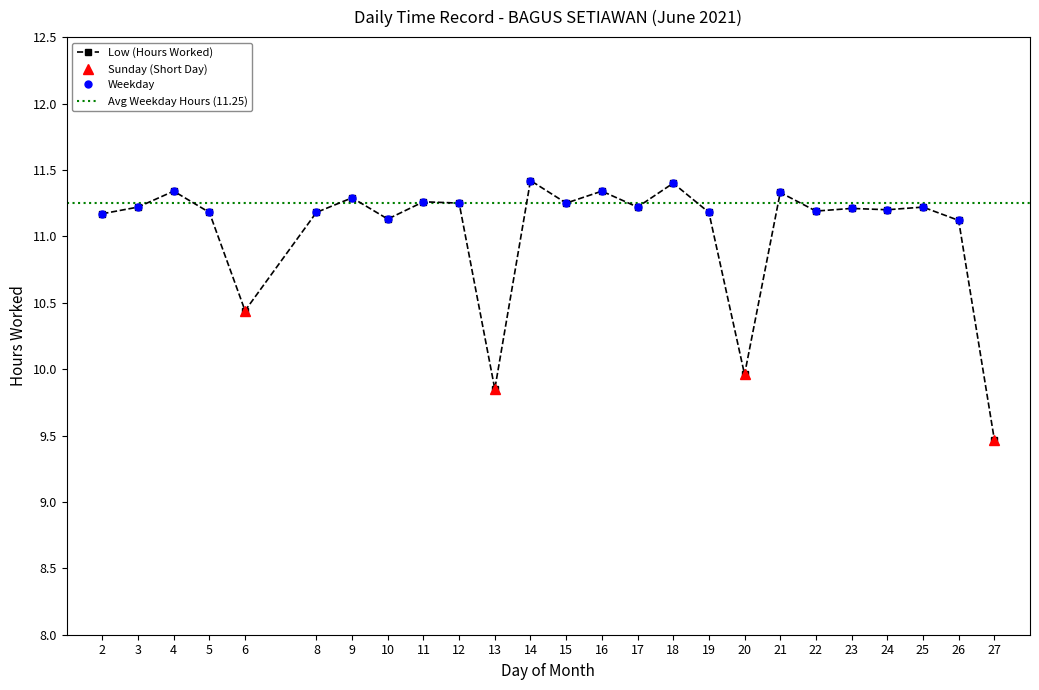

What is the average value?

11.0